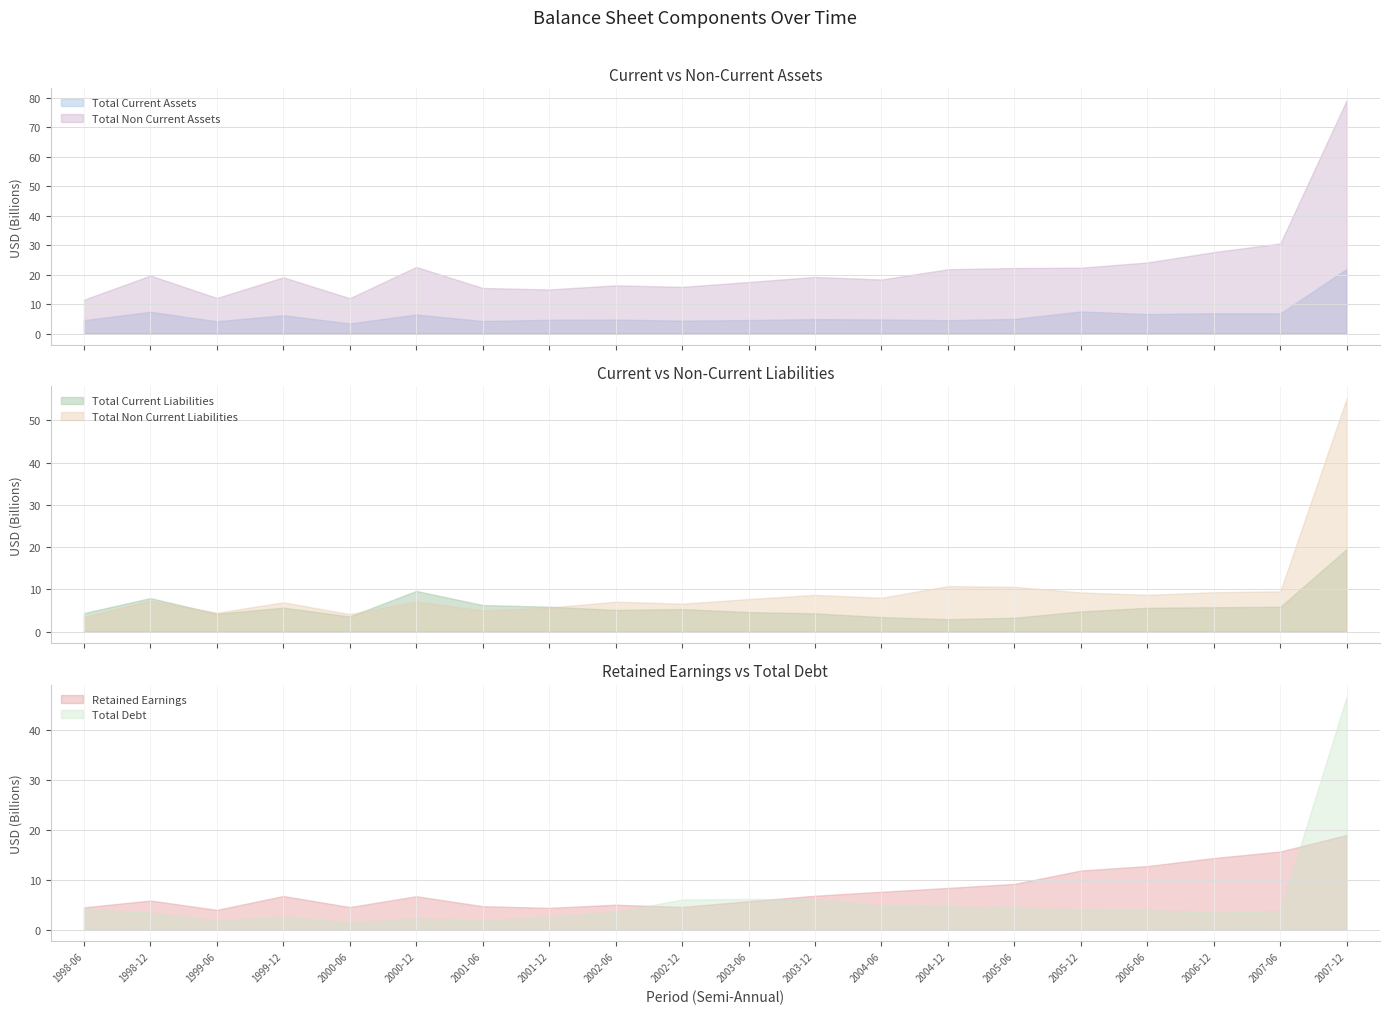

At 2000-06, list the series in order from largest to smallest.

Total Non Current Assets, Retained Earnings, Total Non Current Liabilities, Total Current Liabilities, Total Current Assets, Total Debt